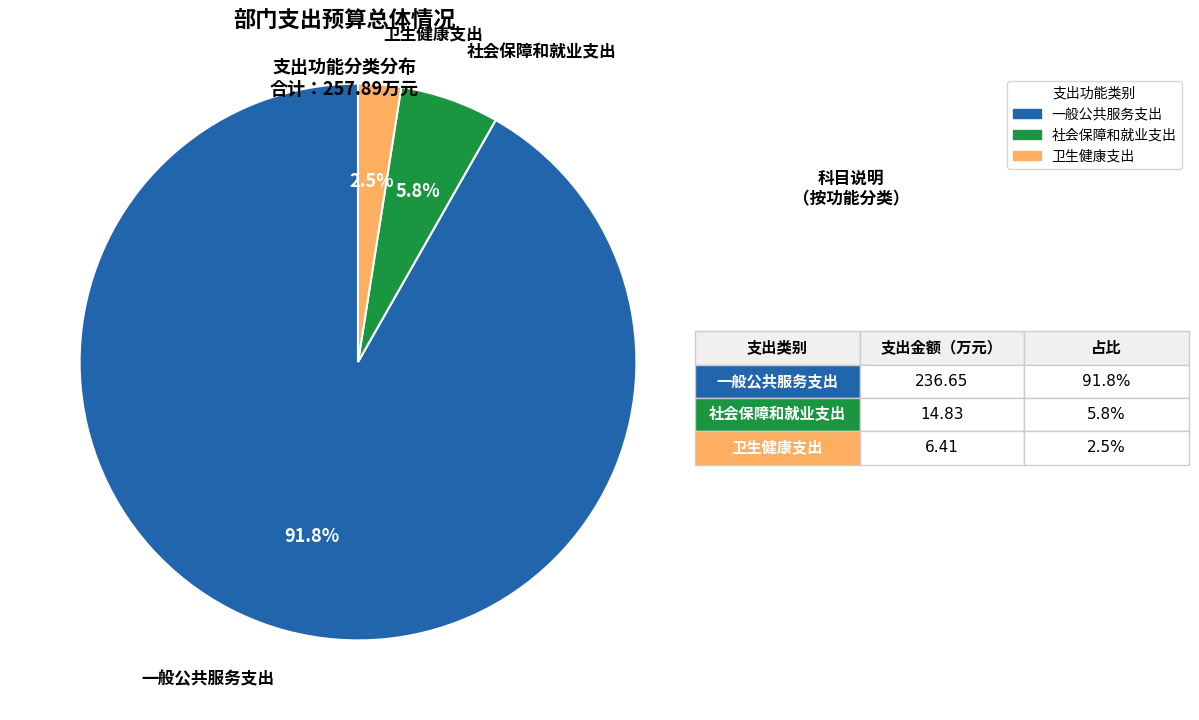

Count the number of slices in the pie.

3